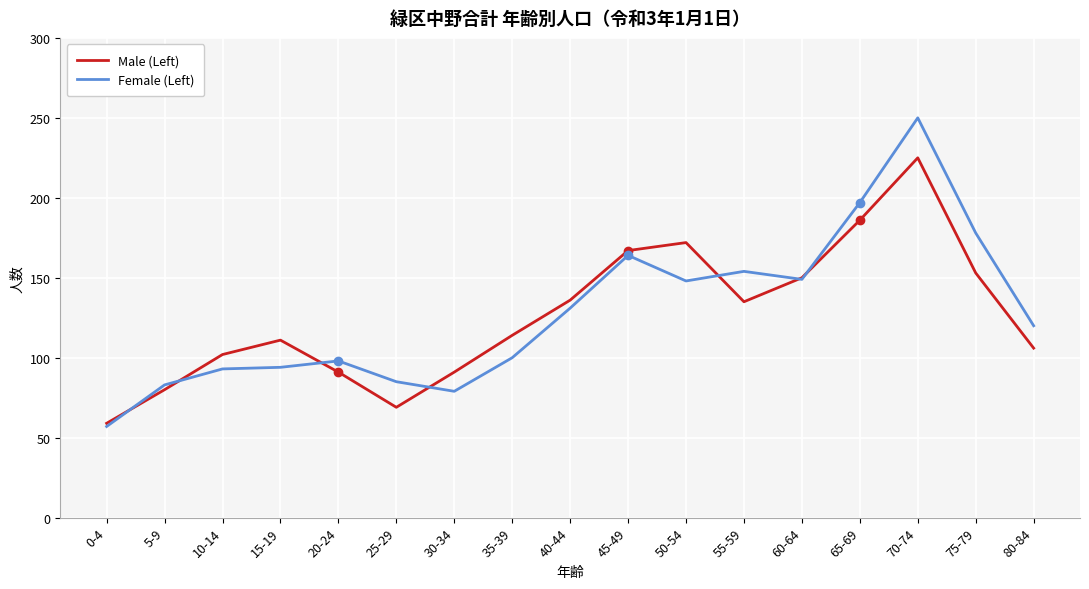

What is the difference between the maximum and minimum values in the Female (Left) series?

193